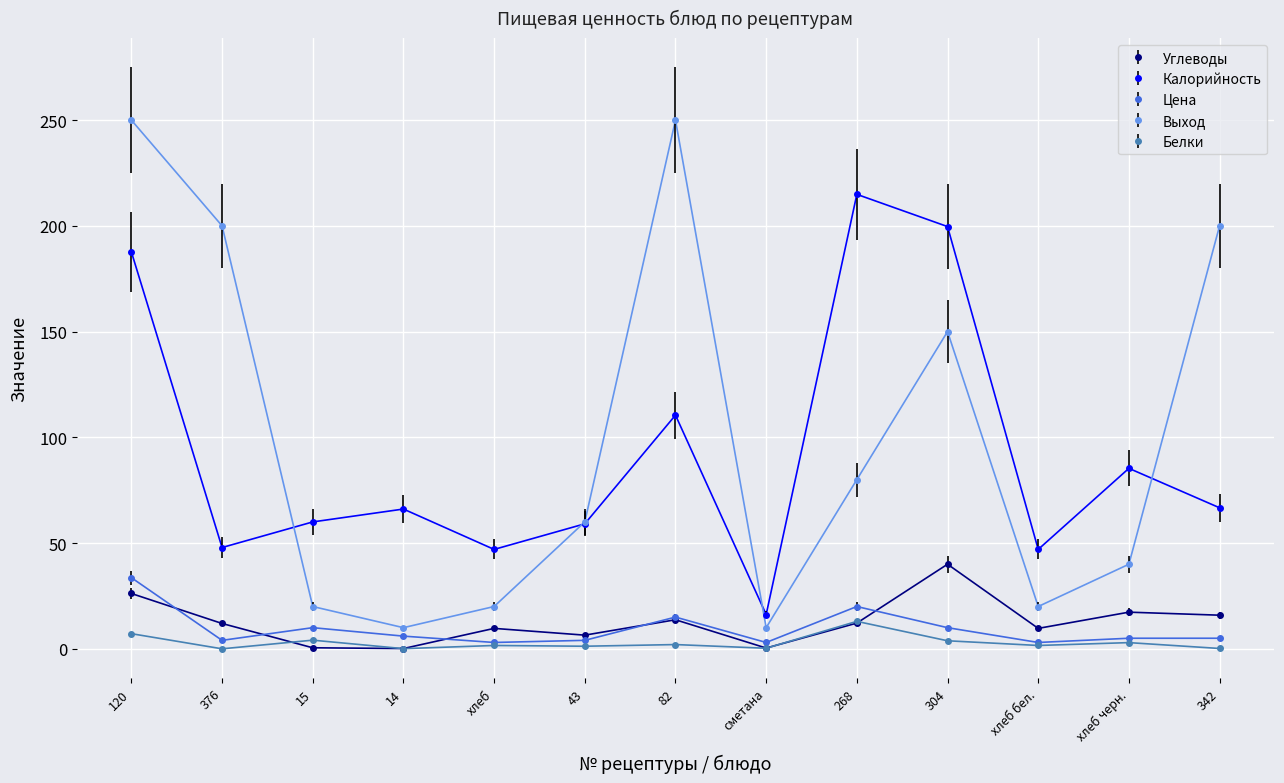

What is the sum of all Выход values?

1310.0